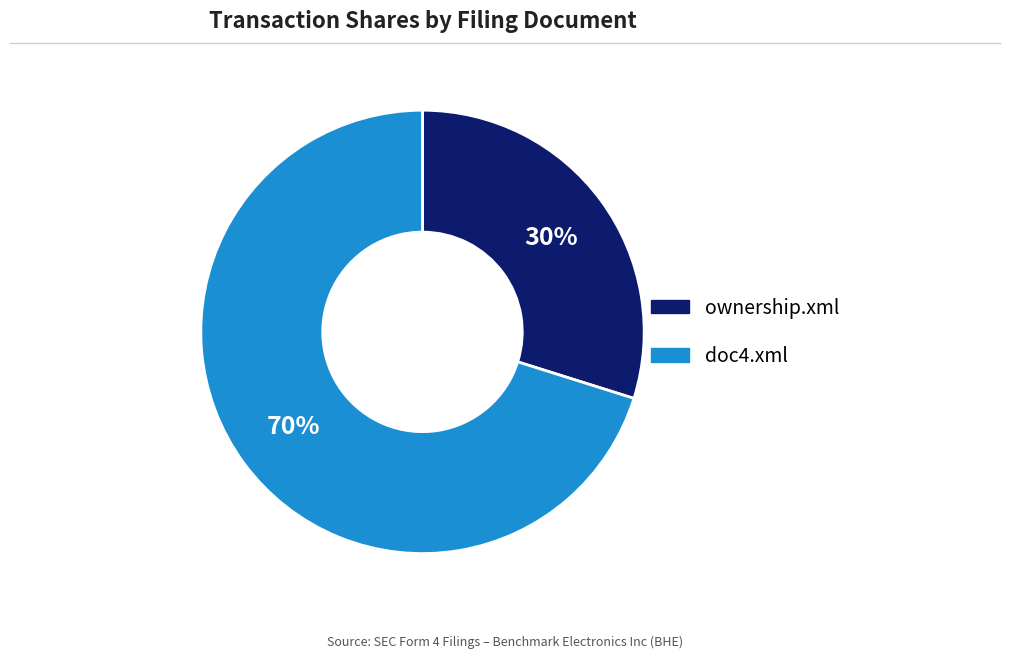

Which category accounts for the majority?

doc4.xml